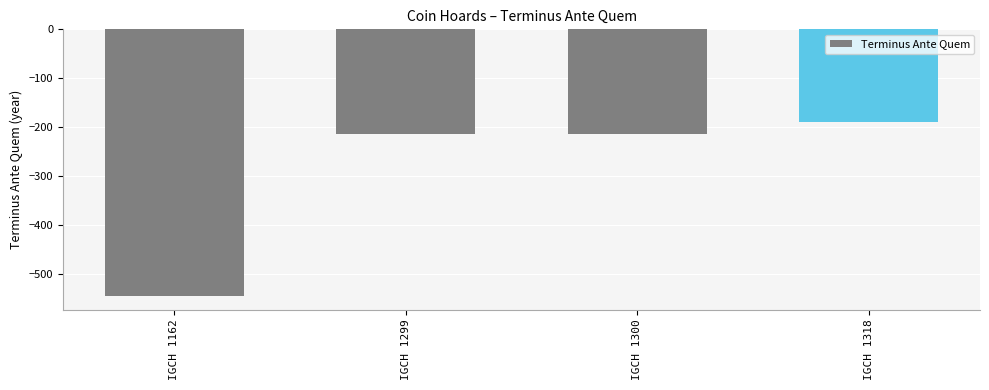

What is the value of the 3rd bar from the left?

-214